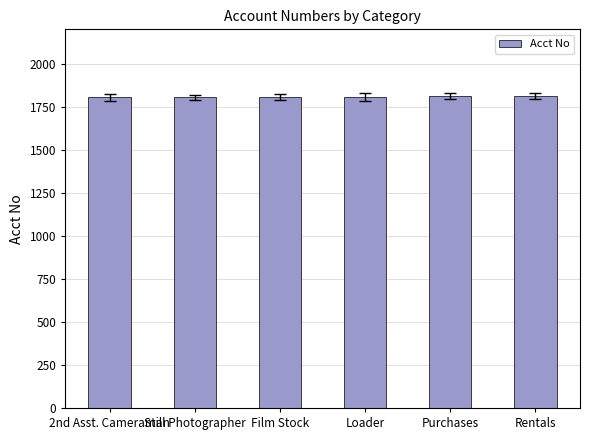

Read the value at Still Photographer.

1805